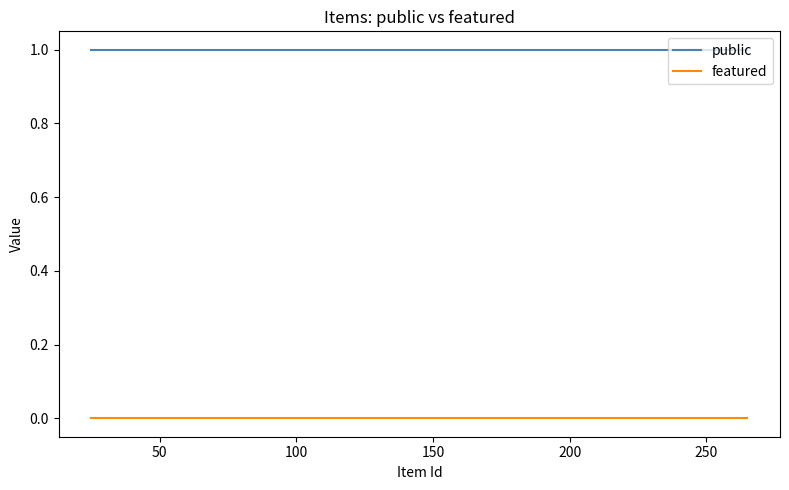

Is this an area chart (filled region under the line)?

No